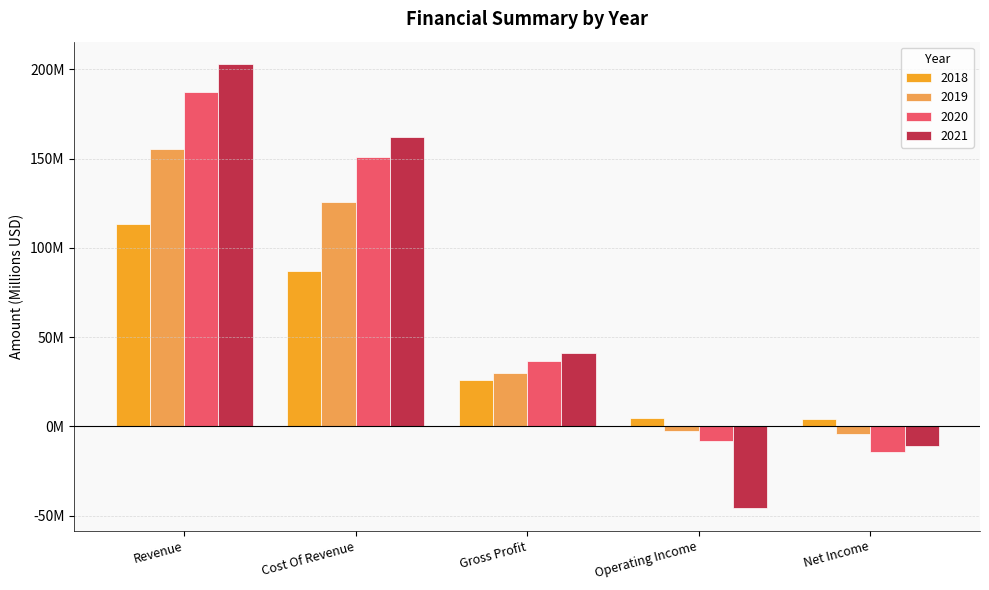

What is the lowest value of the 2020 series?

-14.3